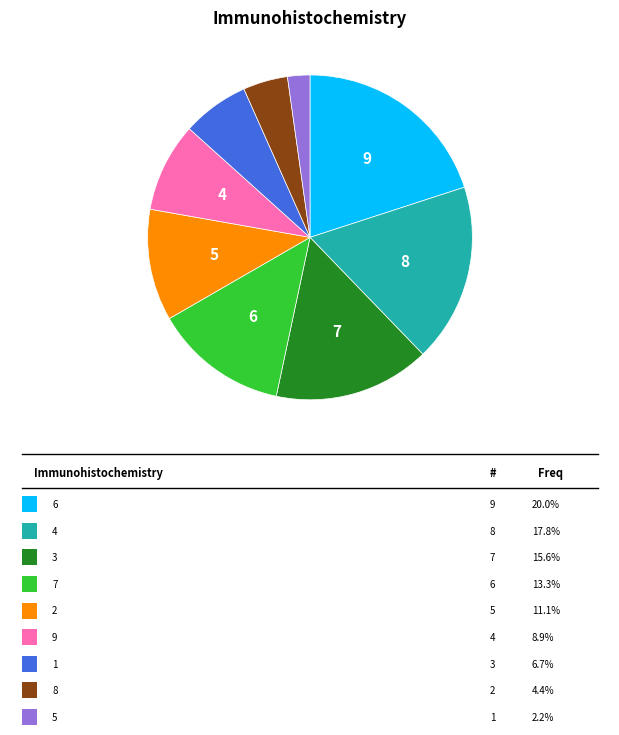

How many segments does this pie chart have?

9